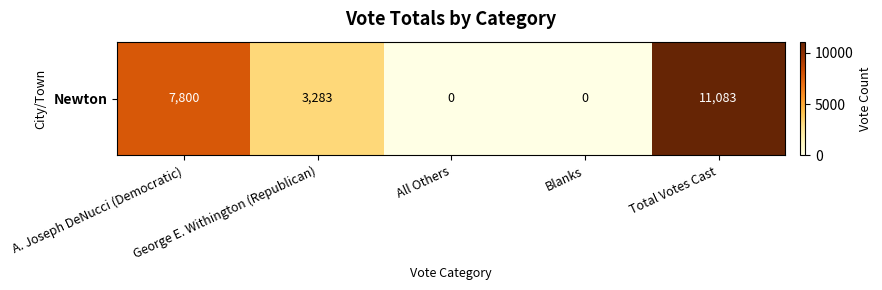

Where does the data first go above 3283?

A. Joseph DeNucci (Democratic)